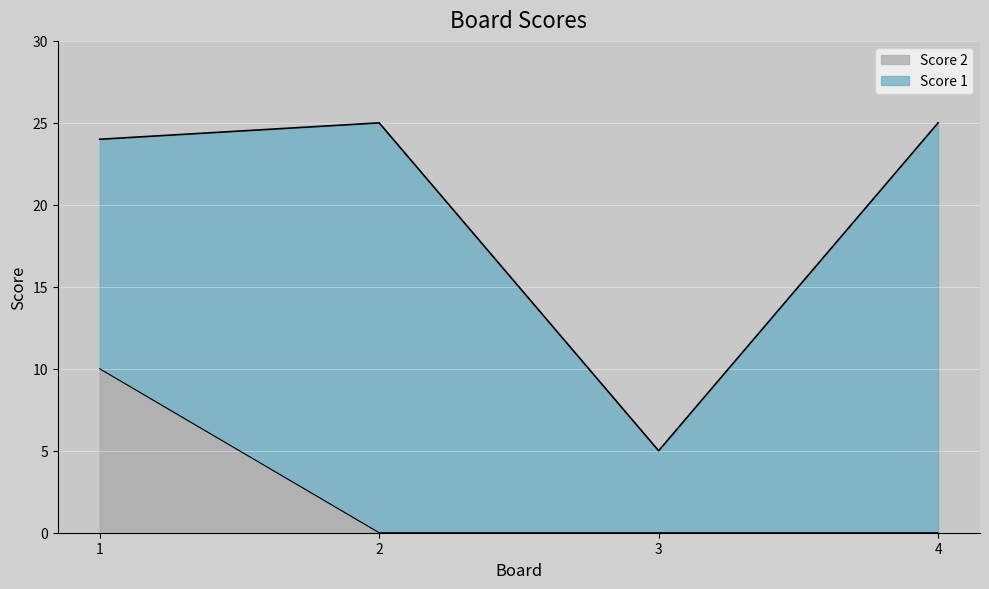

Is it true that the value at 4 is 0?

True